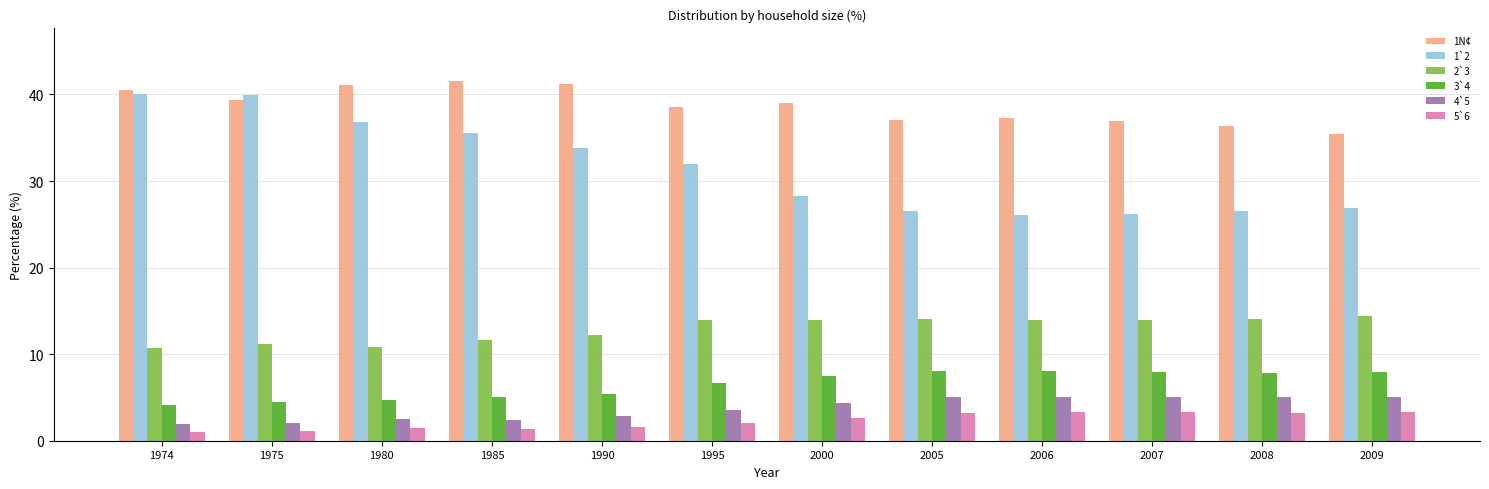

What is the minimum value for 5`6?

1.0